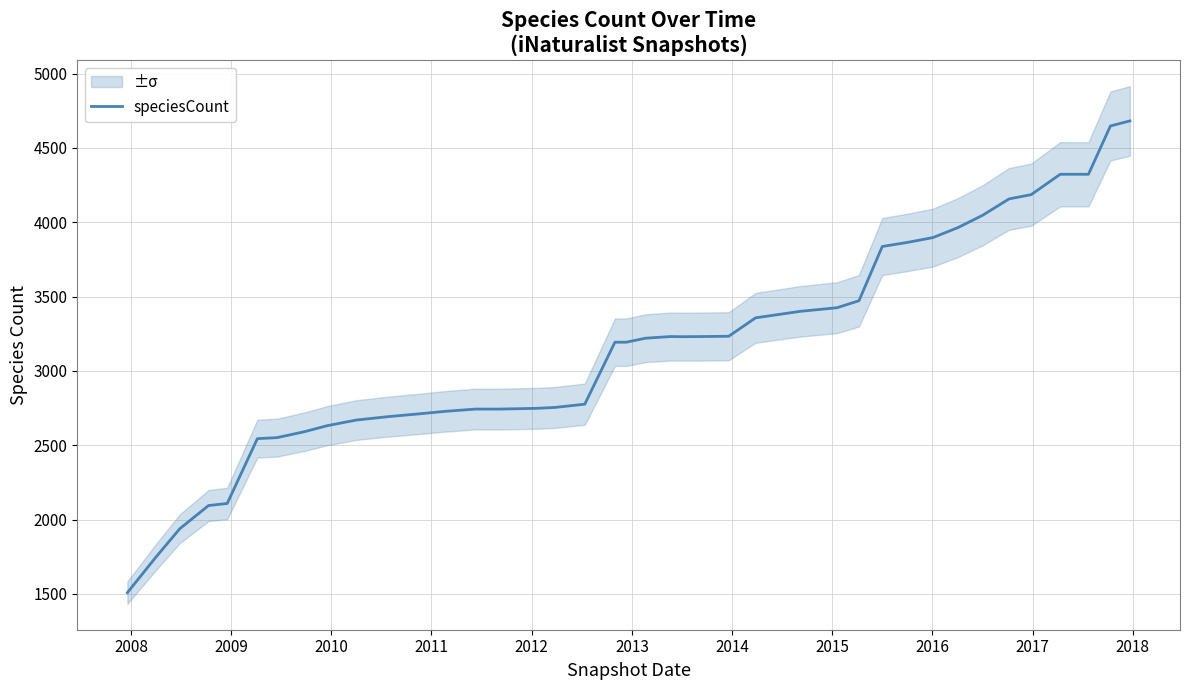

What is the minimum value shown in the chart?

1508